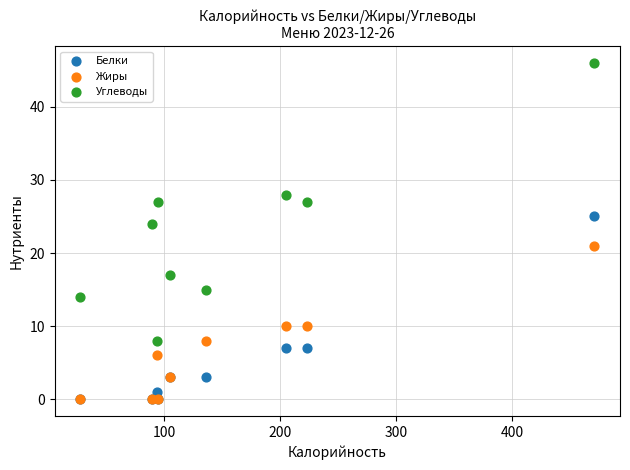

Which series has the largest Y range (max minus min)?

Углеводы